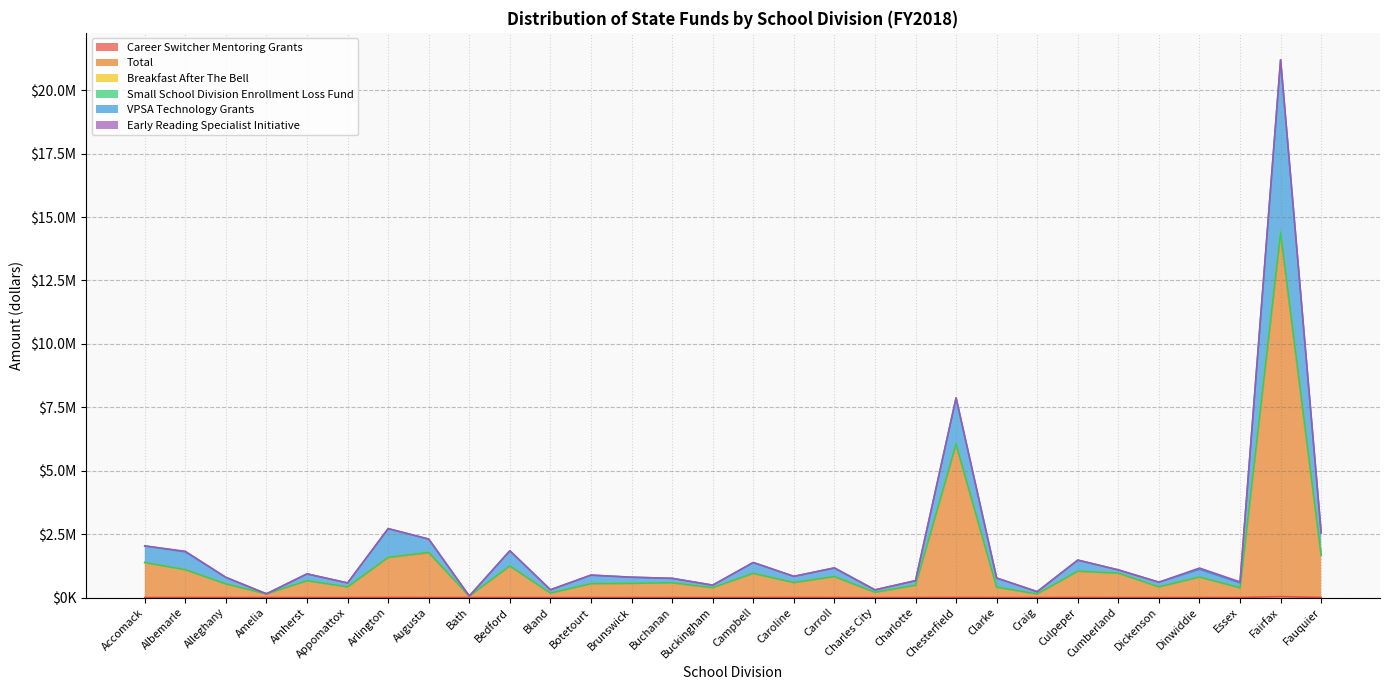

Does the chart display data point markers on the line(s)?

No